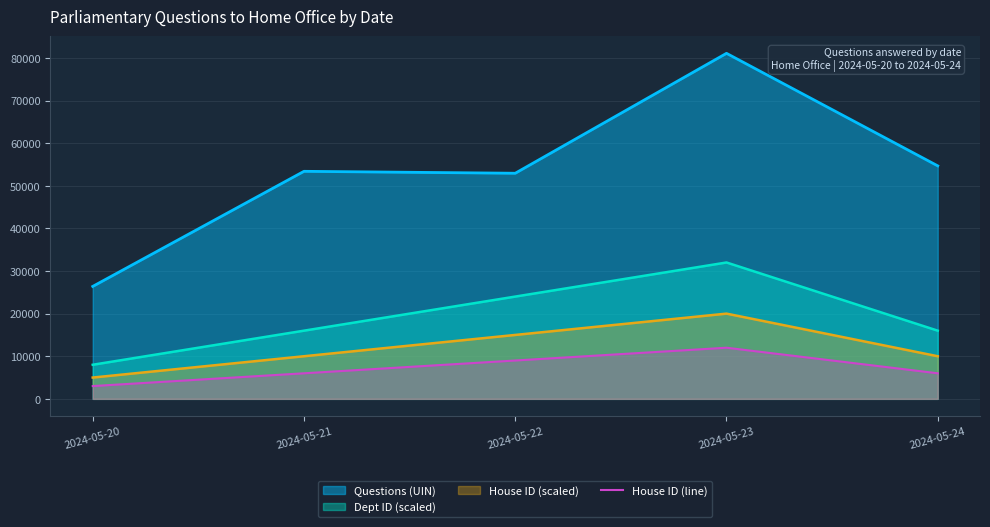

What is the difference between the second highest and second lowest values in the House ID (line) series?

3000